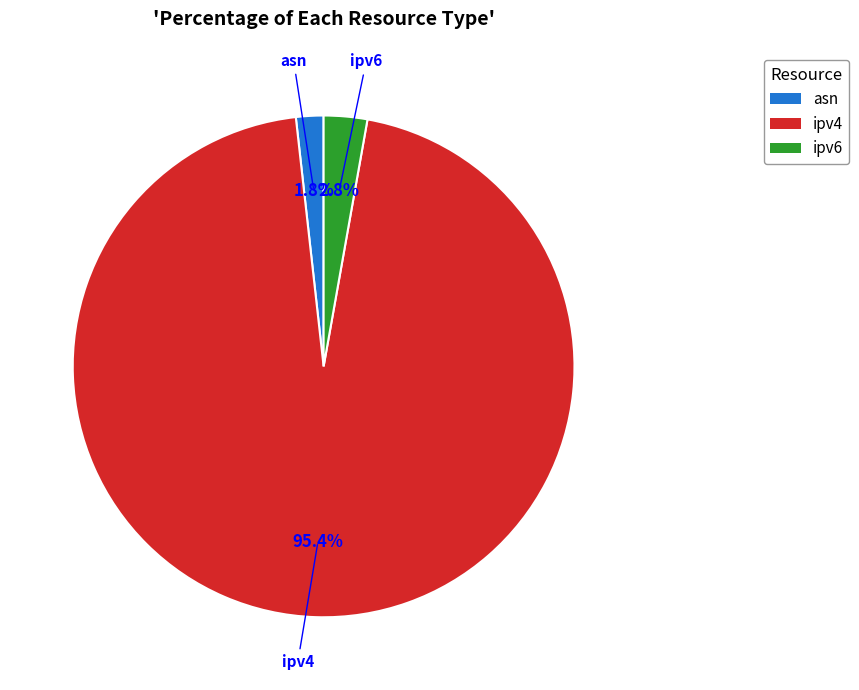

To the nearest percent, what is the combined percentage of ipv4 and ipv6?

98%